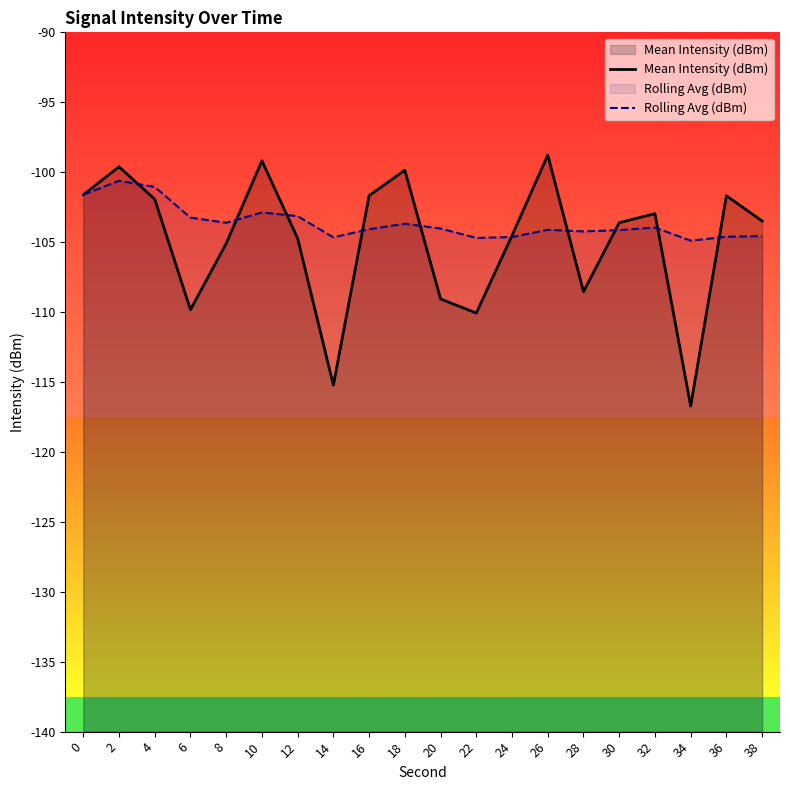

At which category is the sum across all series the highest?

2